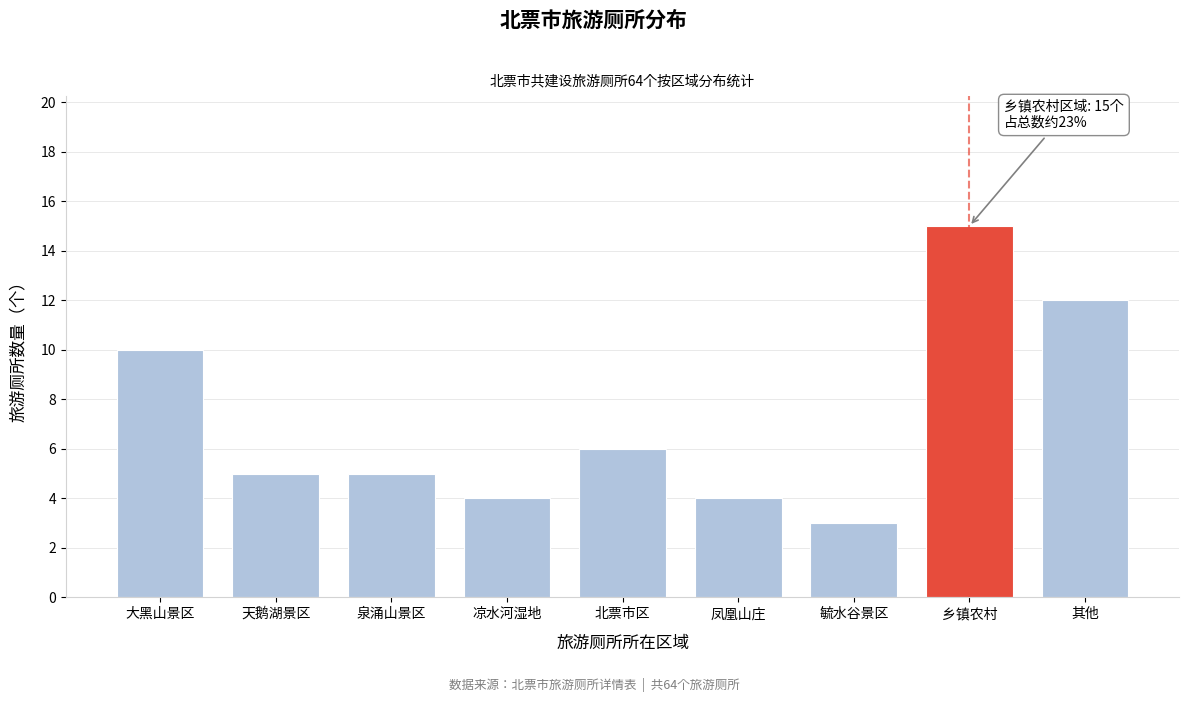

Reading left to right, list all the values displayed in this chart.

大黑山景区=10	天鹅湖景区=5	泉涌山景区=5	凉水河湿地=4	北票市区=6	凤凰山庄=4	毓水谷景区=3	乡镇农村=15	其他=12